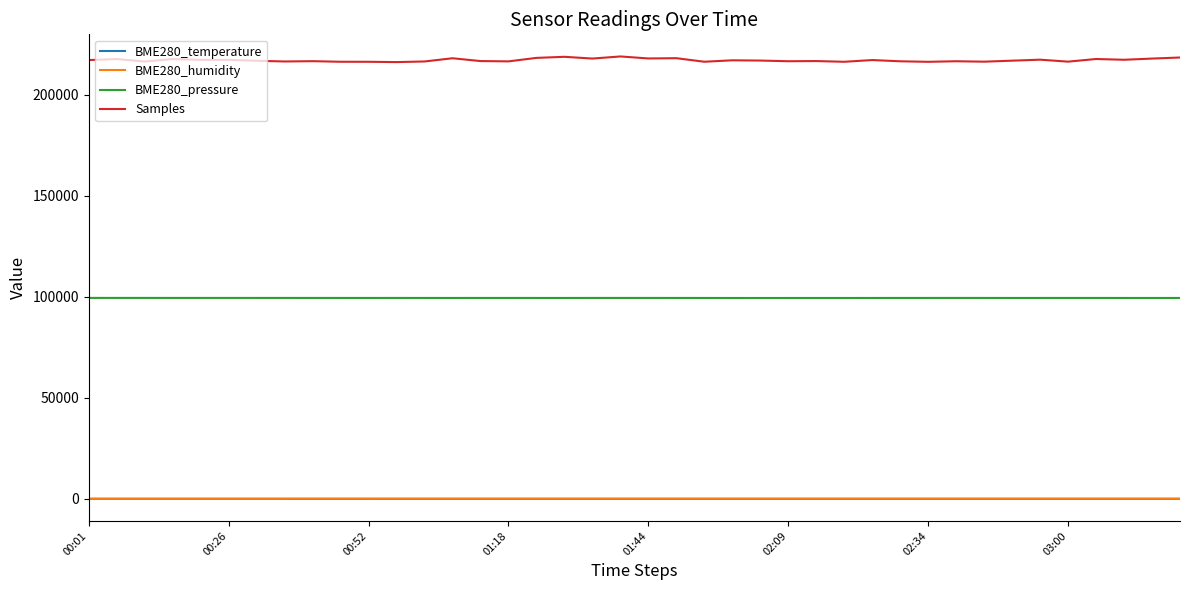

True or false: Samples has more than 1 interior local peaks.

True